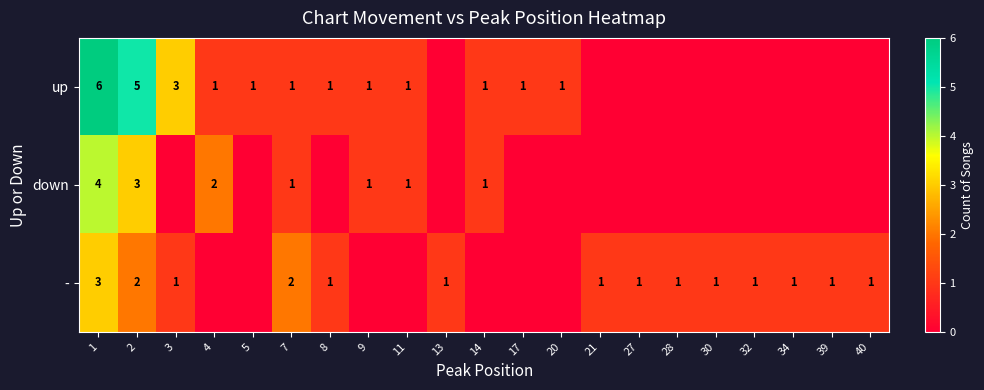

The value of up at 17 is 1. True or false?

True